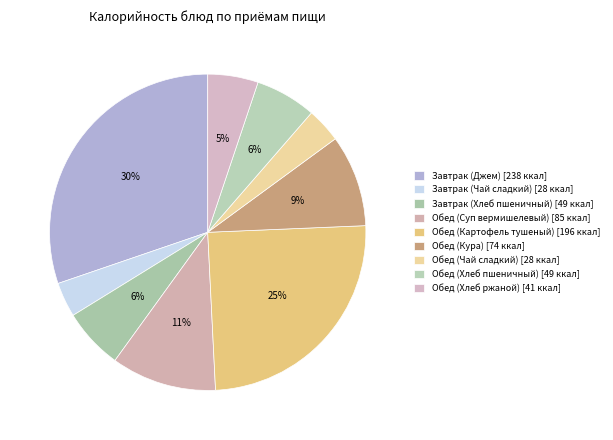

To the nearest percent, what portion does Завтрак (Чай сладкий) represent?

4%